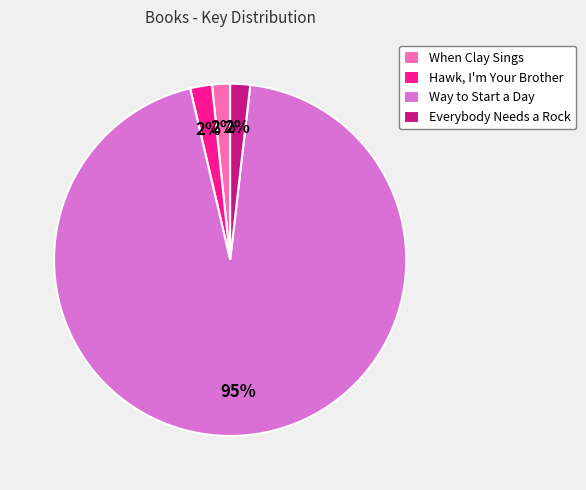

Does any single category account for the majority?

Yes